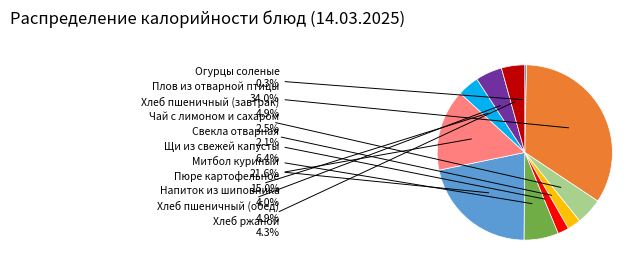

Count the number of slices in the pie.

11